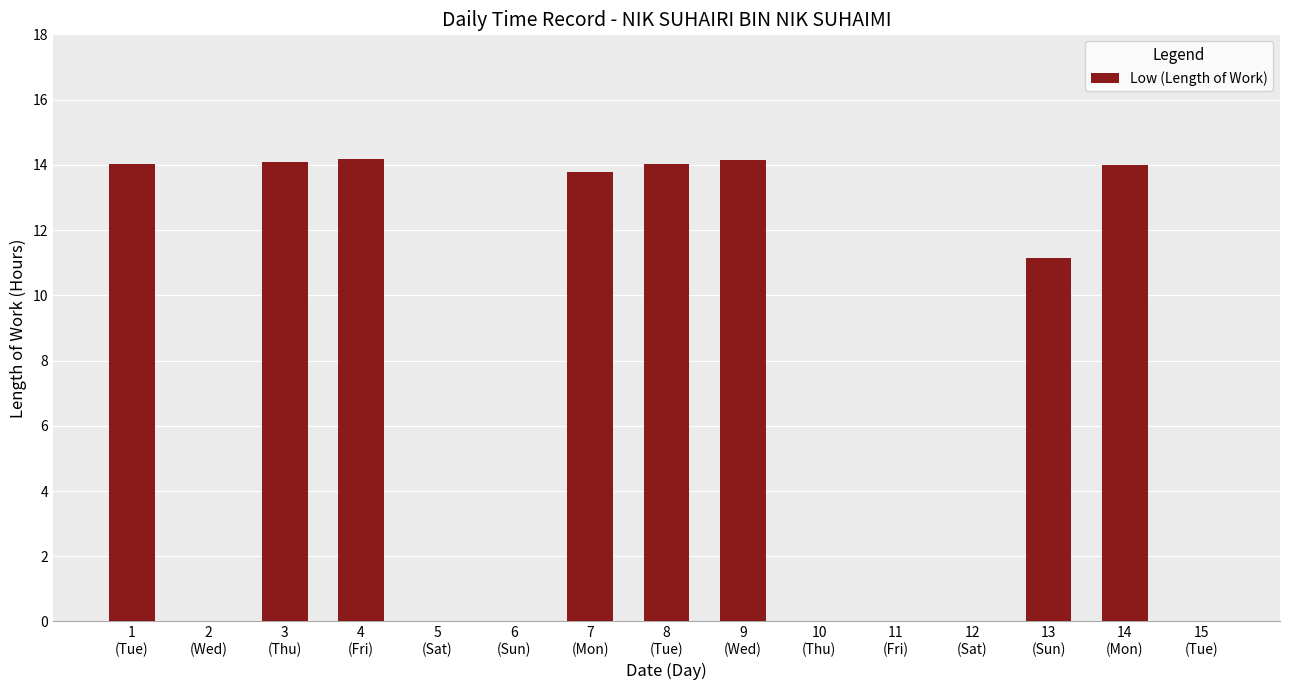

What is the maximum value shown in the chart?

14.2